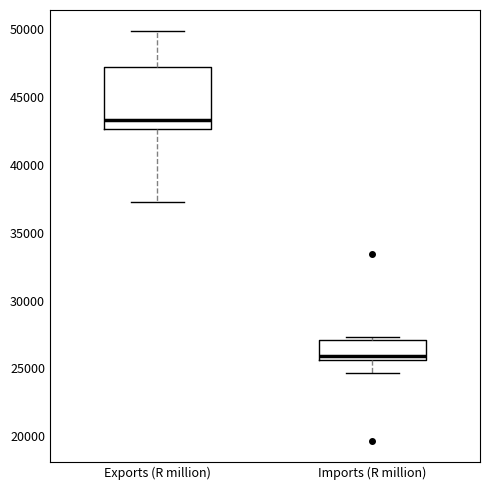

Which box is the tallest, from its lower edge to its upper edge?

Exports (R million)